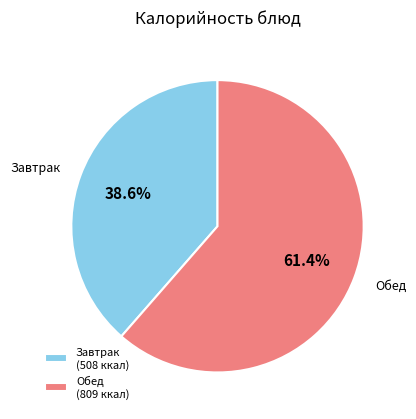

Between Завтрак (508 ккал) and Обед (809 ккал), which is larger?

Обед (809 ккал)